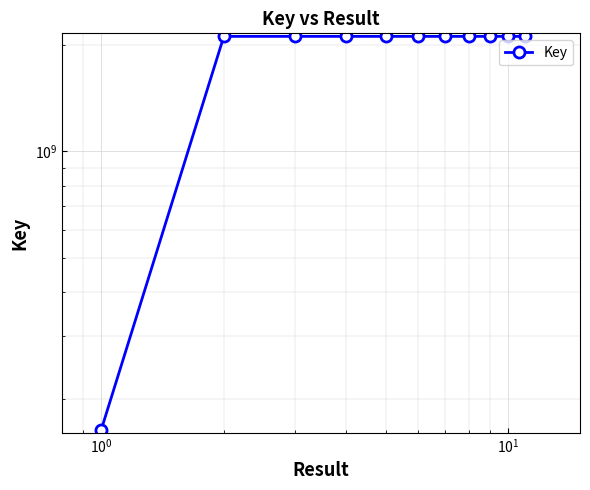

Where is the first local minimum?

$\mathdefault{10^{0}}$